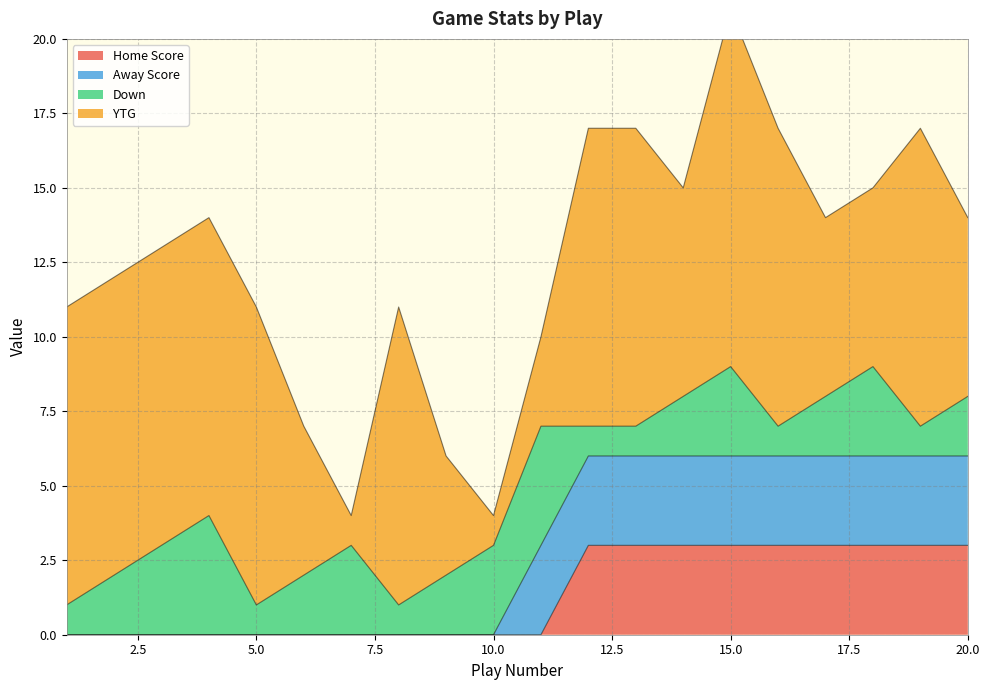

List the labels in order of Down value, largest first.

4, 11, 3, 7, 10, 15, 18, 2, 6, 9, 14, 17, 20, 1, 5, 8, 12, 13, 16, 19